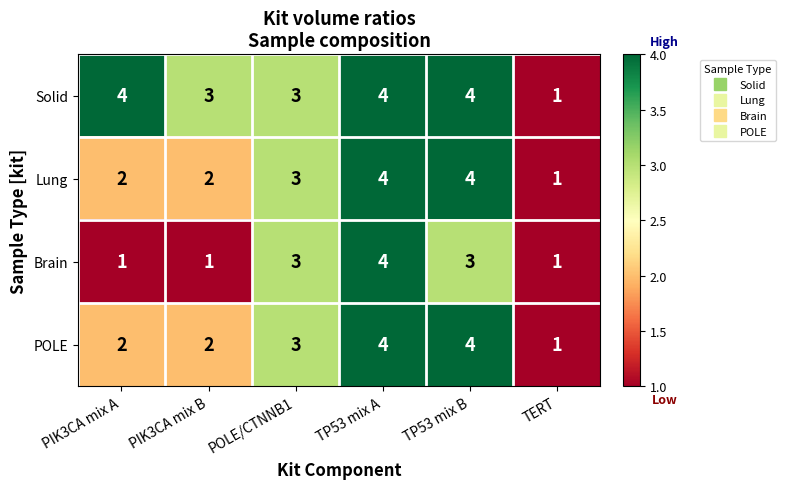

What is the maximum value for Brain?

4